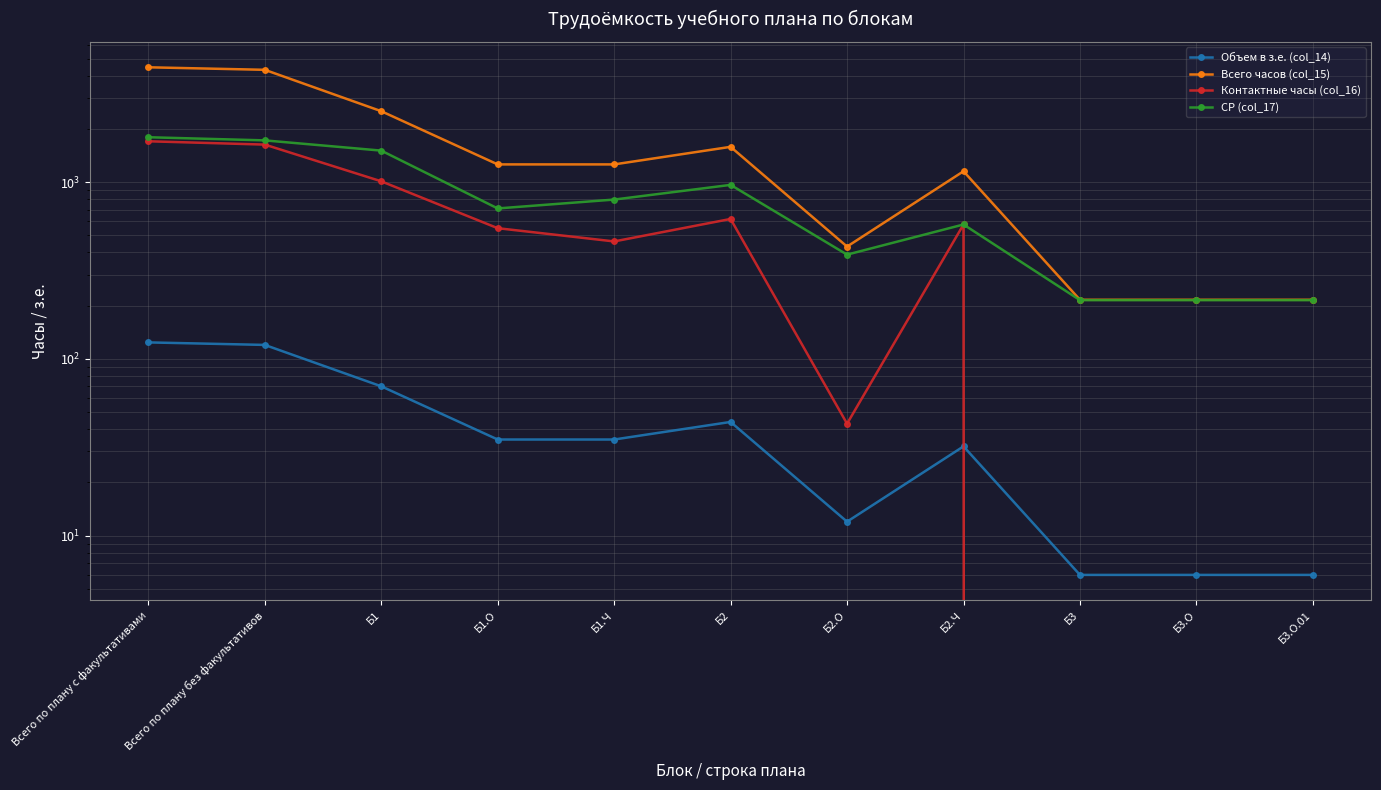

Does the chart have visible grid lines?

Yes